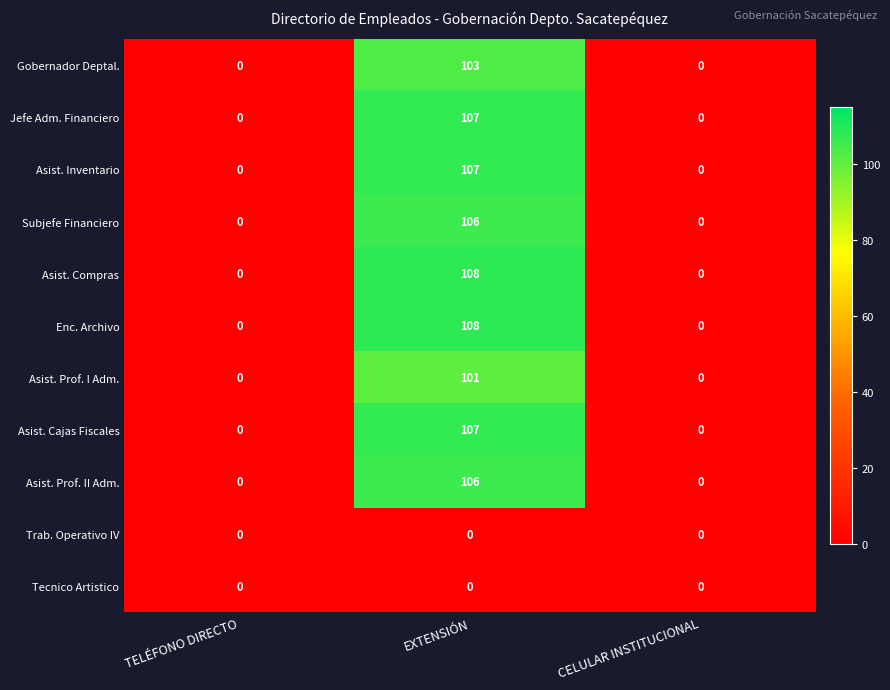

Is the value of Subjefe Financiero at EXTENSIÓN greater than the value of Asist. Prof. I Adm. at TELÉFONO DIRECTO?

Yes